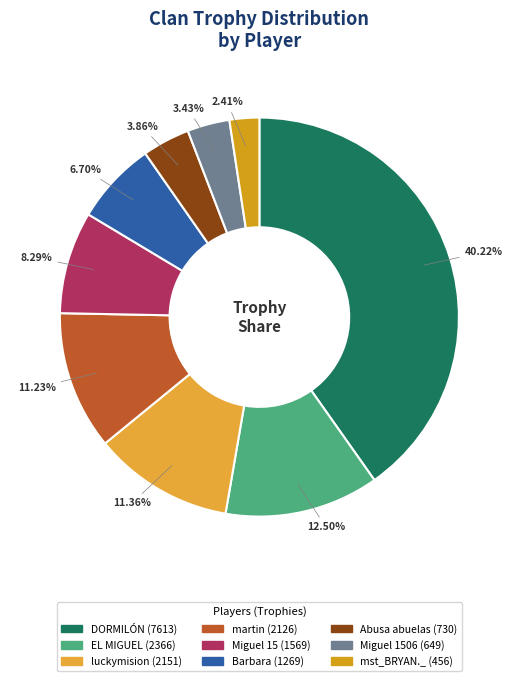

How many slices are in this pie chart?

9